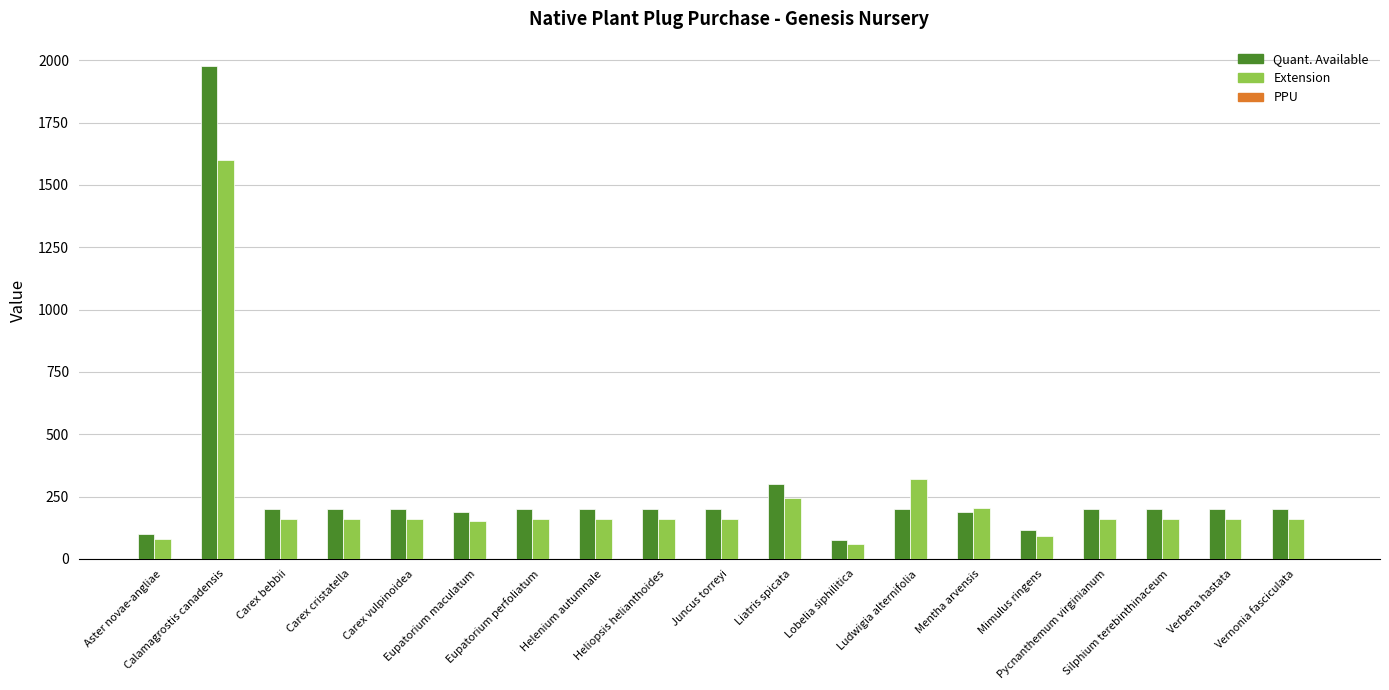

At which category is the sum across all series the highest?

Calamagrostis canadensis